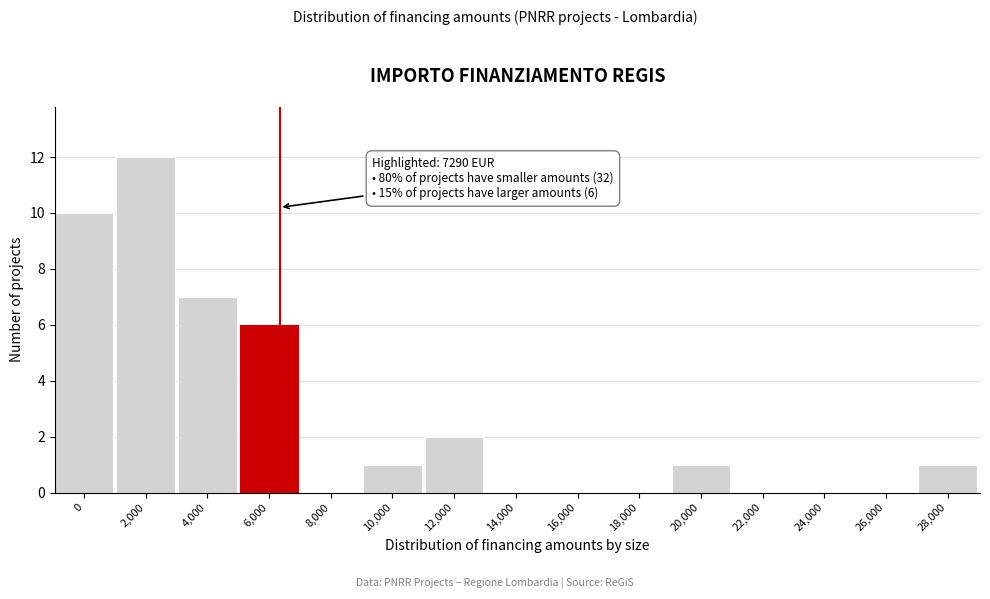

Reading left to right, what are all the values shown in this chart?

0=10	2,000=12	4,000=7	6,000=6	8,000=0	10,000=1	12,000=2	14,000=0	16,000=0	18,000=0	20,000=1	22,000=0	24,000=0	26,000=0	28,000=1